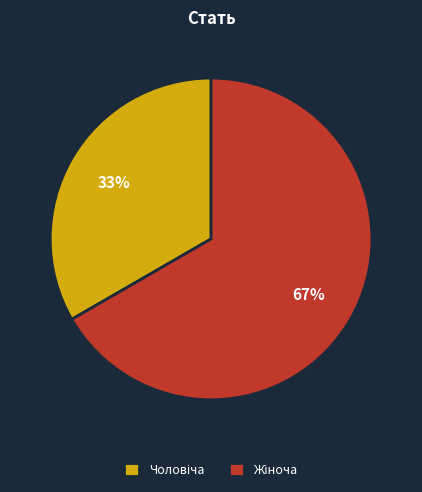

Is there a majority slice in this chart?

Yes